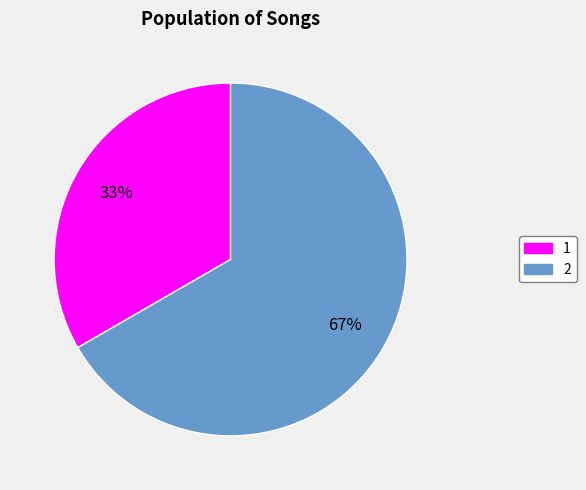

To the nearest percent, what is the average slice percentage?

50%